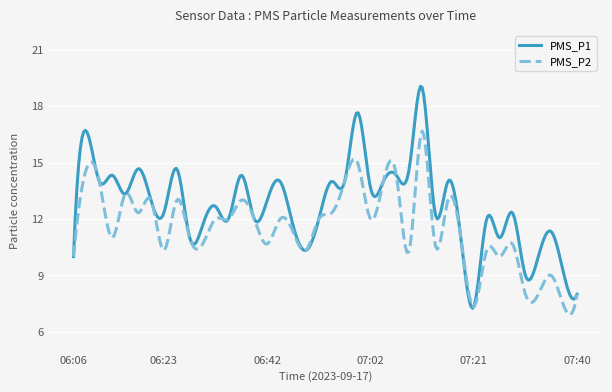

How many categories are shown in the chart?

300